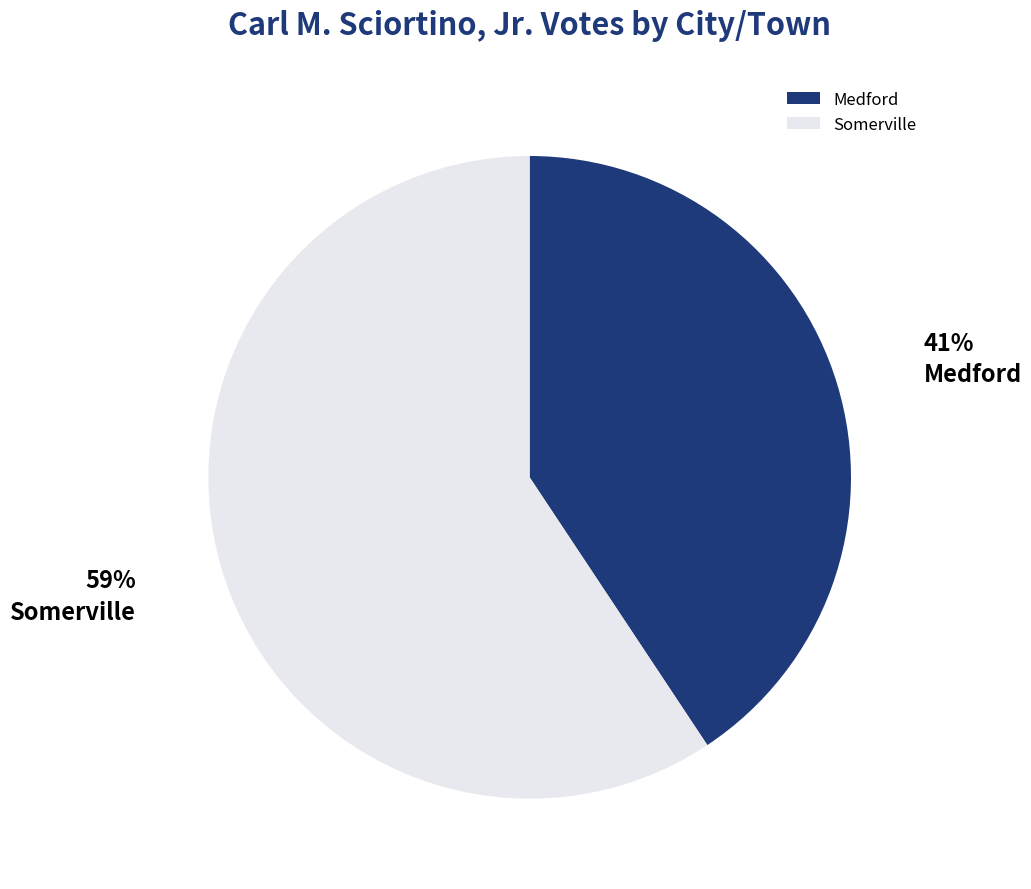

How many slices are in this pie chart?

2